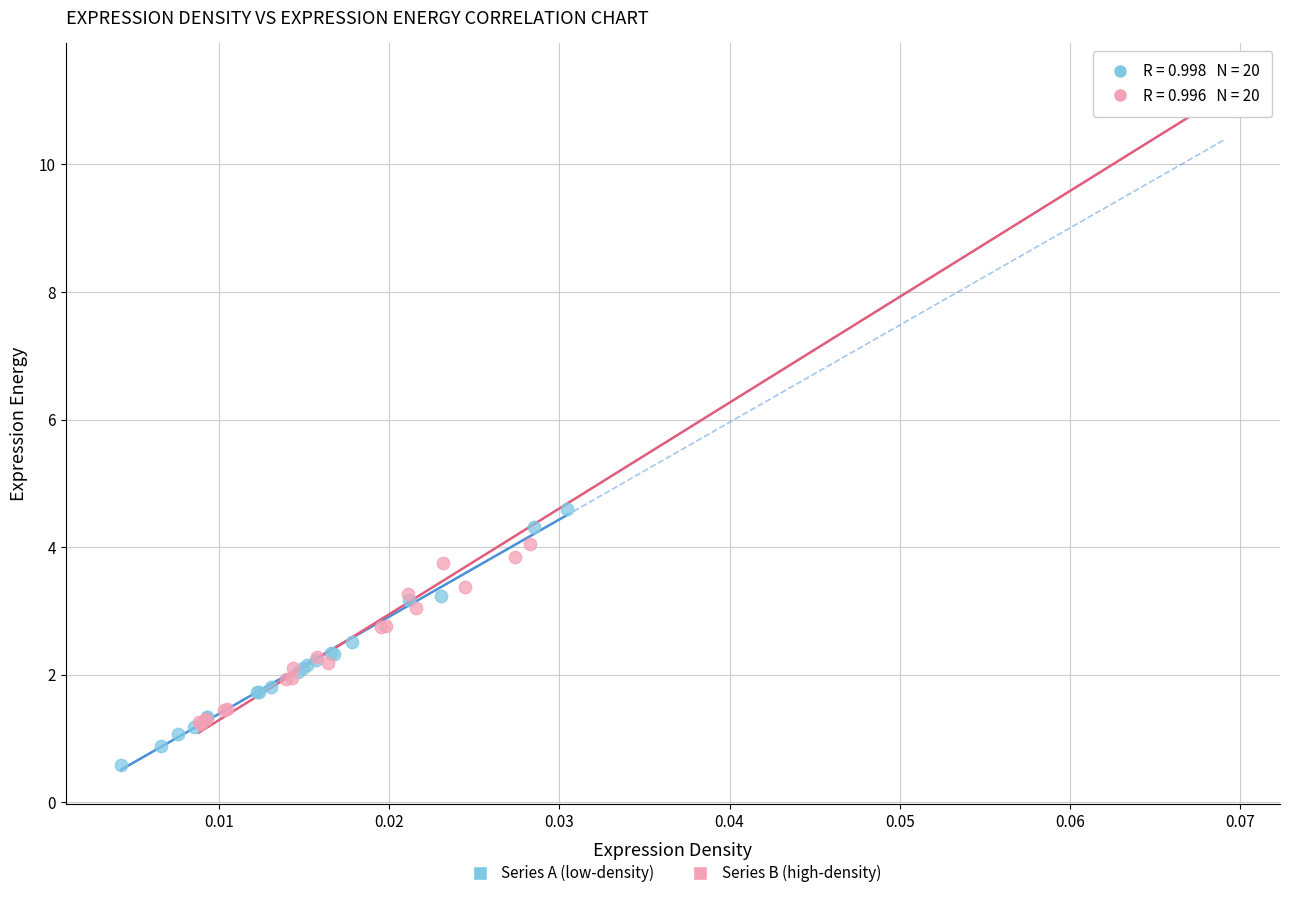

Which series has the widest spread of Y values?

Series B (high-density)